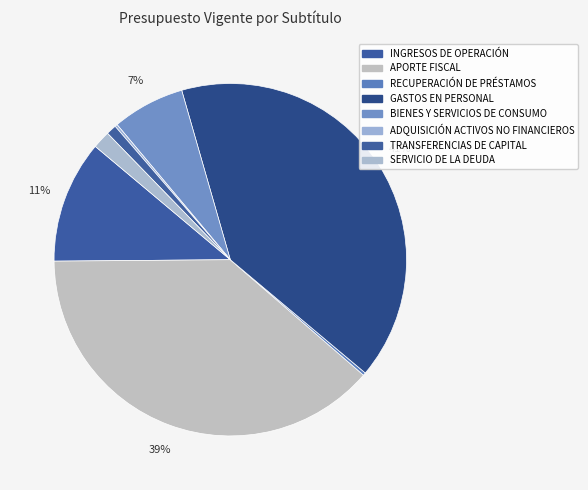

How many slices are in this pie chart?

8